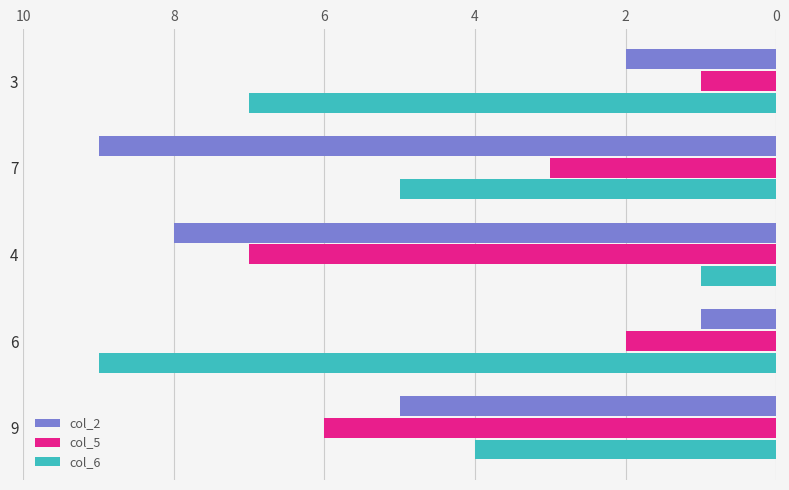

What are all the series names shown in the legend?

col_2, col_5, col_6